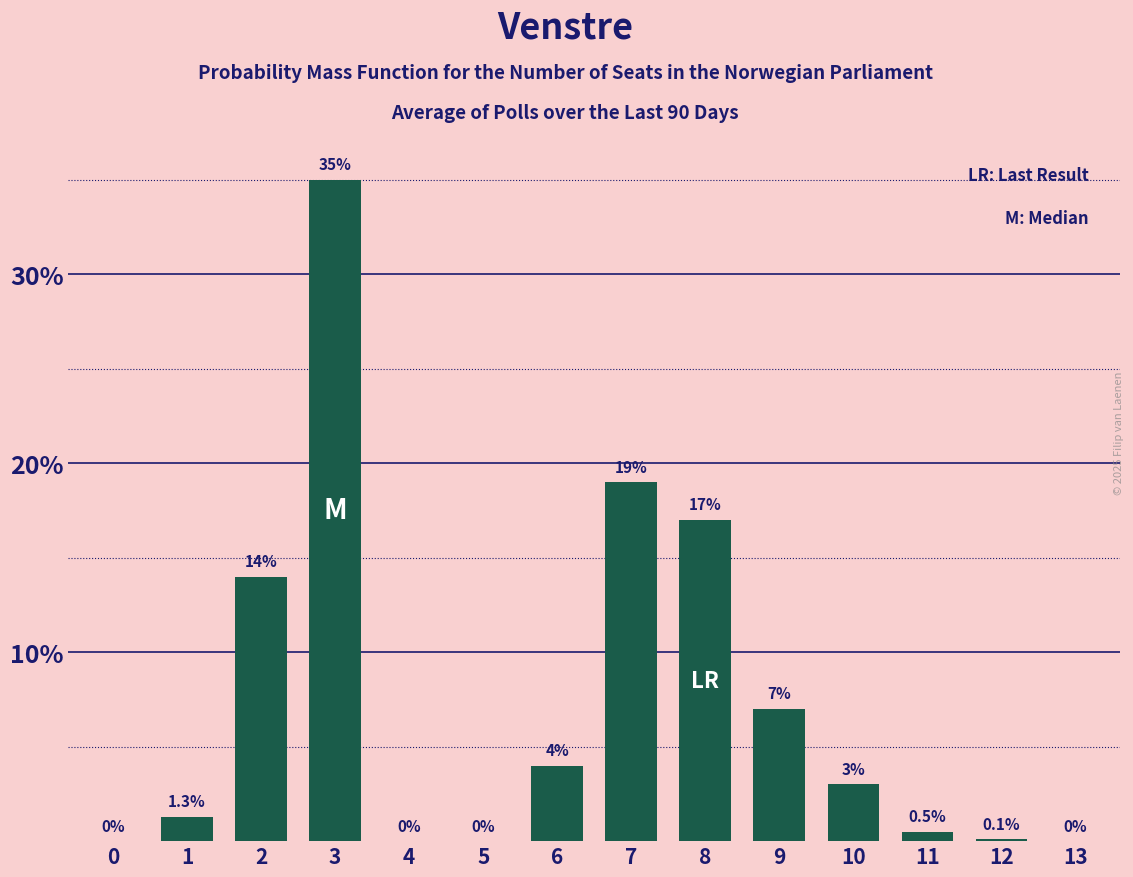

Reading left to right, transcribe all the data shown in this chart.

0=0.0	1=1.3	2=14.0	3=35.0	4=0.0	5=0.0	6=4.0	7=19.0	8=17.0	9=7.0	10=3.0	11=0.5	12=0.1	13=0.0